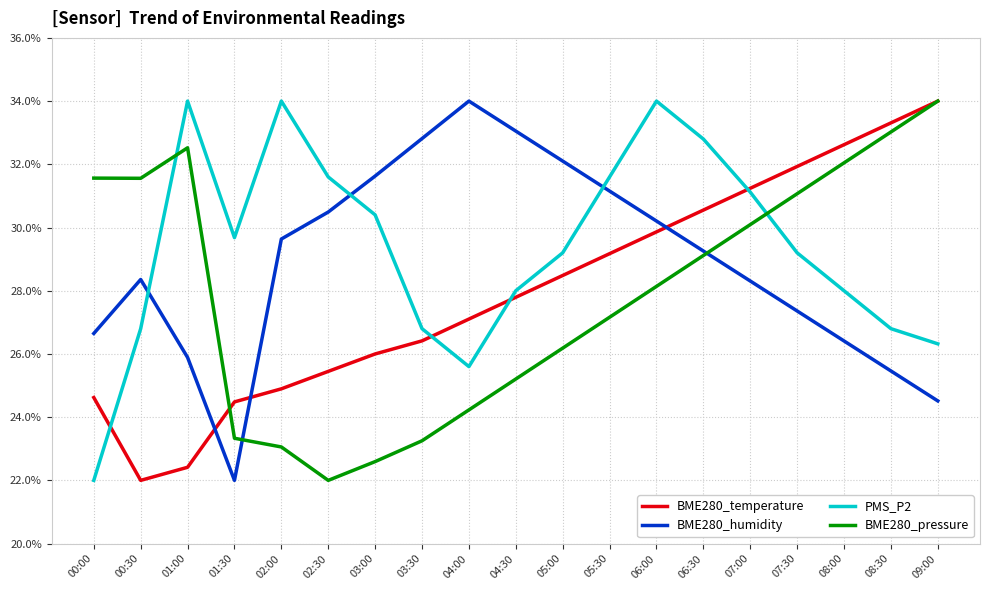

What is the greatest value displayed?

34.0